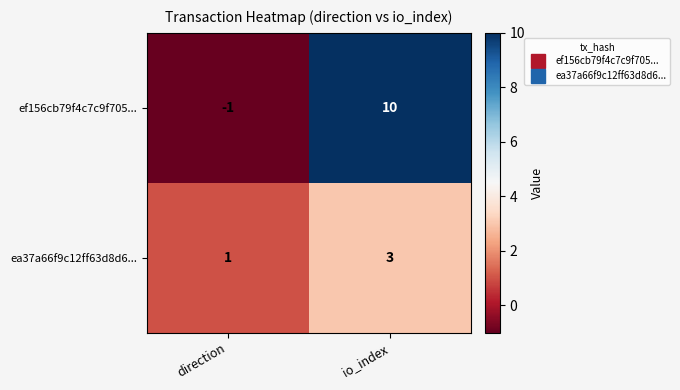

Where is ea37a66f9c12ff63d8d6... nearest to the value 2?

direction